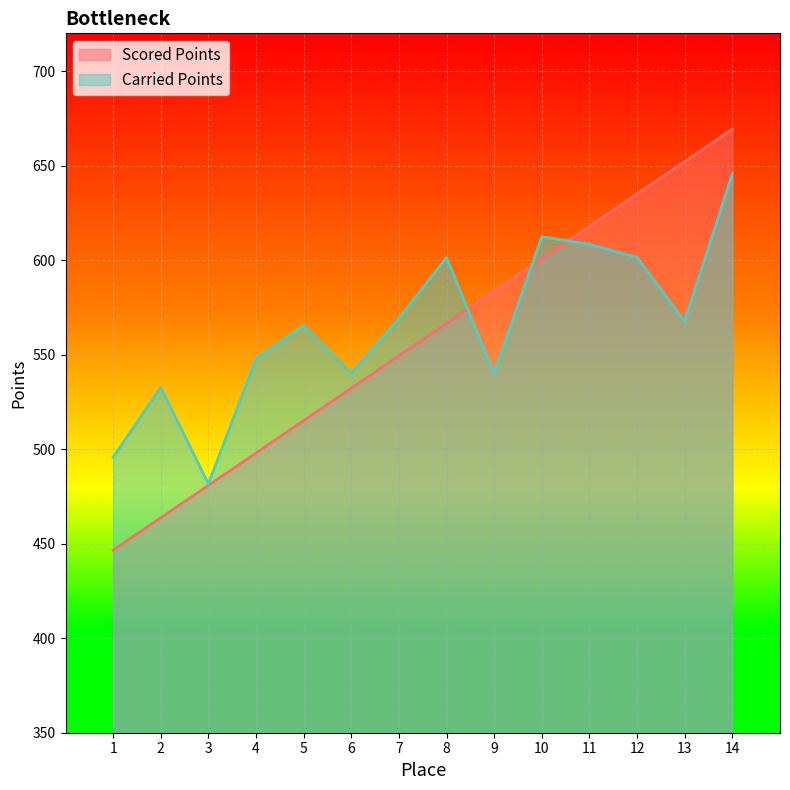

How many times do Carried Points and Scored Points cross each other?

3